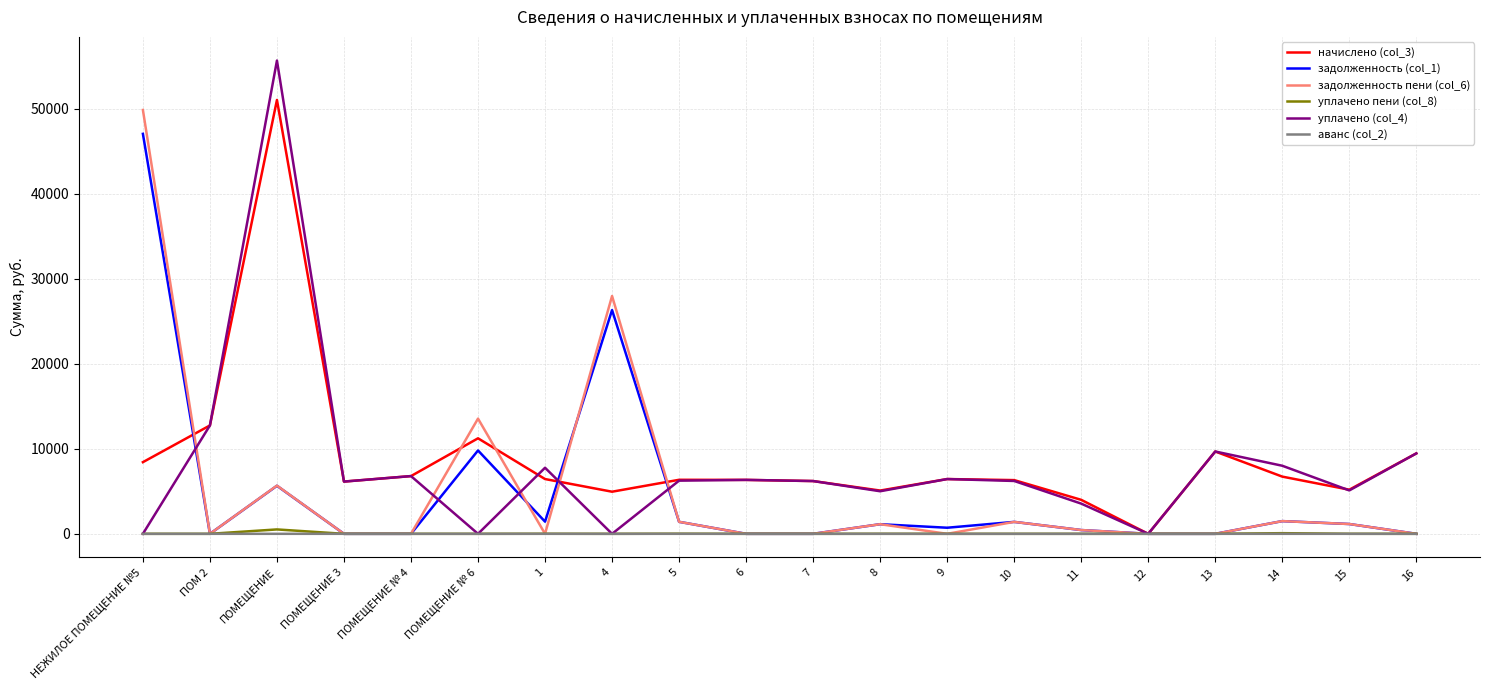

What is the total value across all series at ПОМ 2?

25510.7